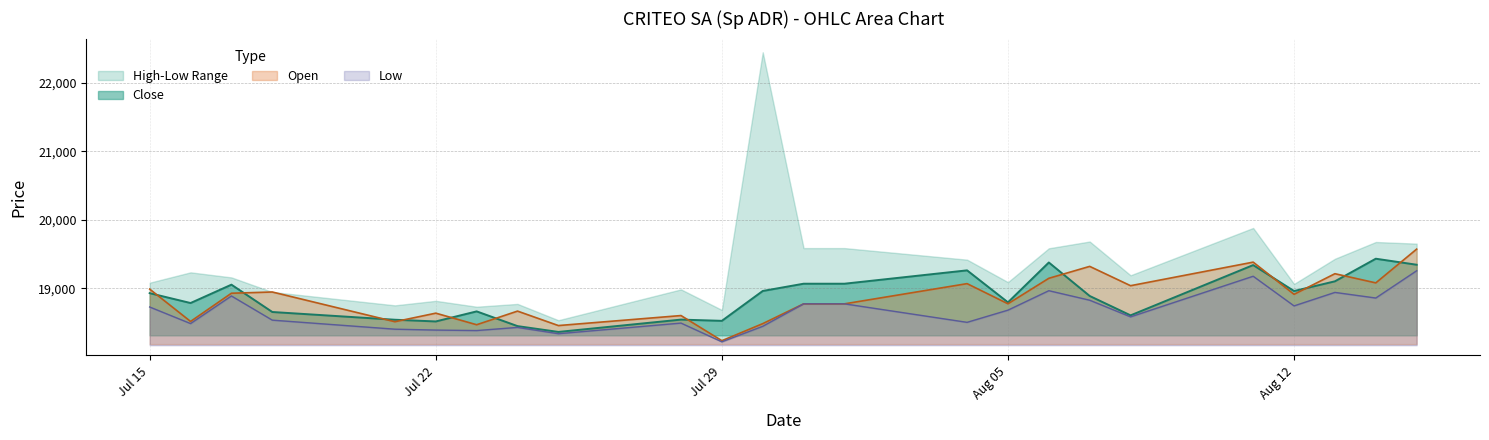

At which category is the sum across all series the highest?

15.08.2025